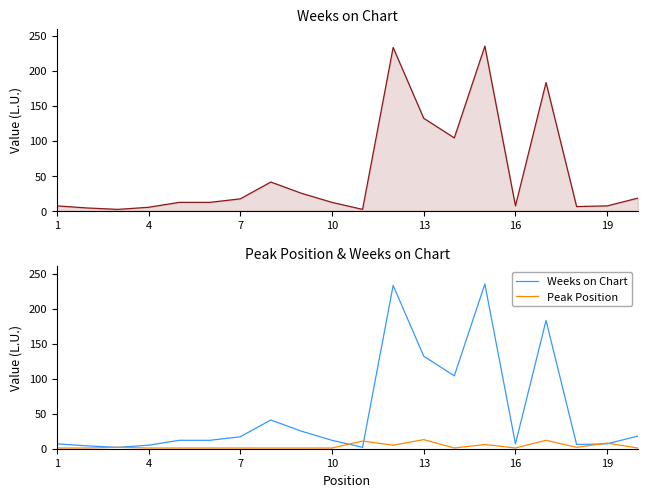

True or false: Peak Position has more than 0 interior local peaks.

True